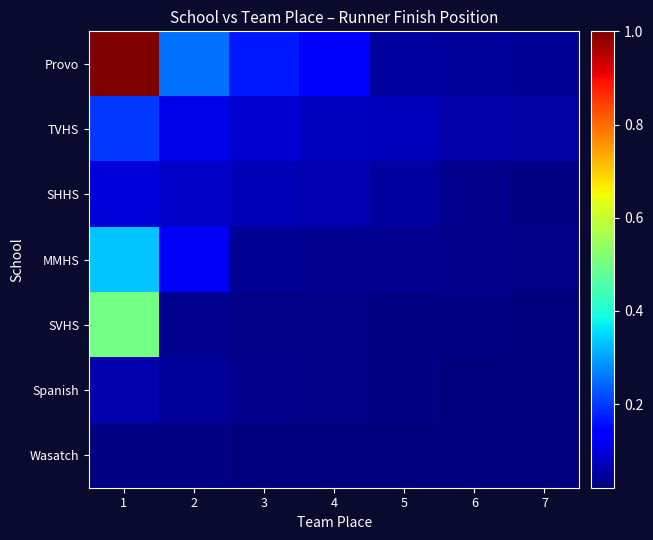

What is the greatest value displayed?

1.0